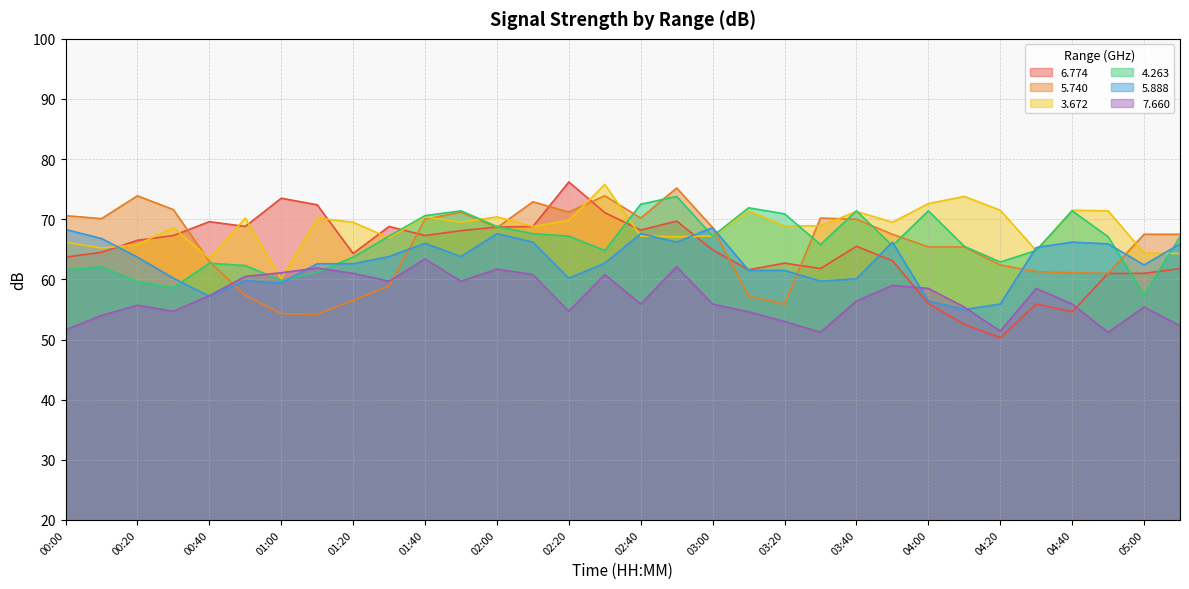

What position from the left is 04:40?

29